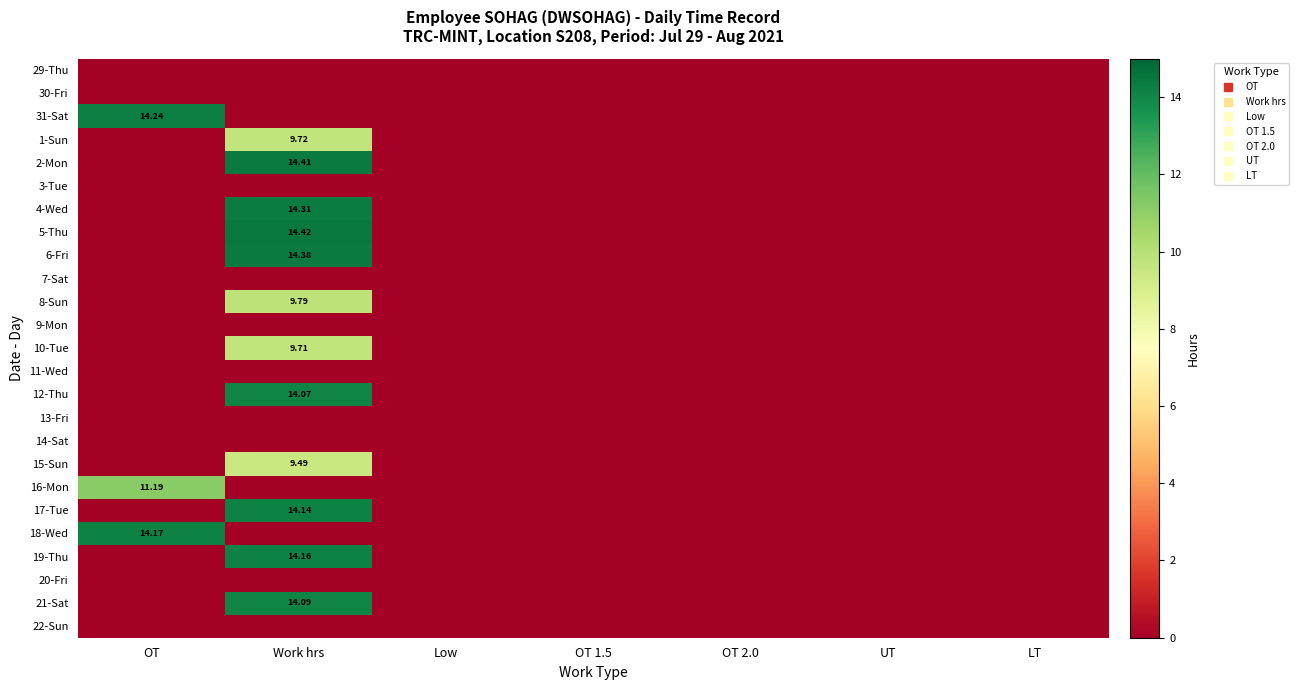

At OT 2.0, list the series in order from largest to smallest.

29-Thu, 30-Fri, 31-Sat, 1-Sun, 2-Mon, 3-Tue, 4-Wed, 5-Thu, 6-Fri, 7-Sat, 8-Sun, 9-Mon, 10-Tue, 11-Wed, 12-Thu, 13-Fri, 14-Sat, 15-Sun, 16-Mon, 17-Tue, 18-Wed, 19-Thu, 20-Fri, 21-Sat, 22-Sun